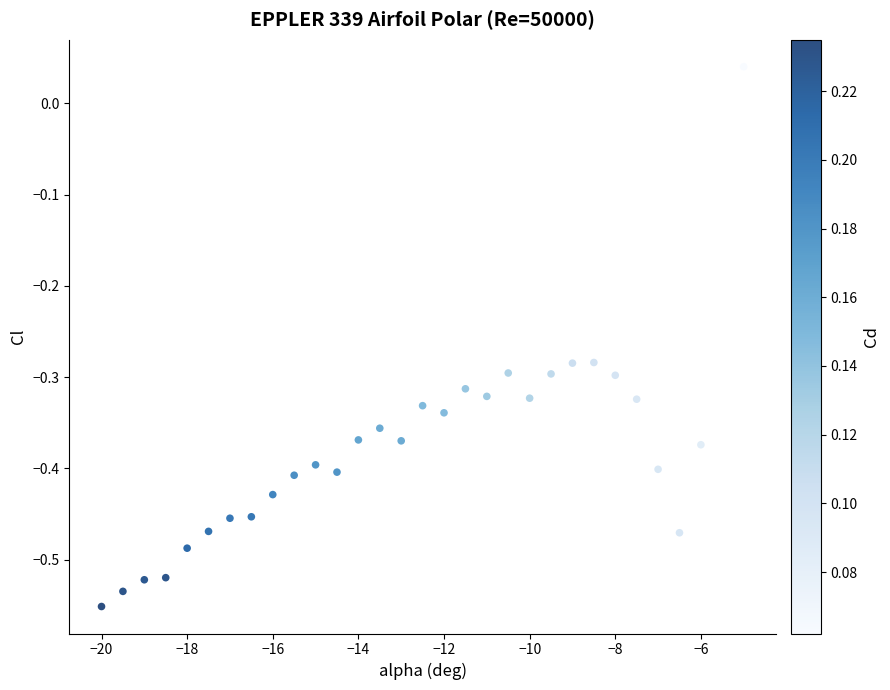

What is the range of X values (max minus min)?

15.0